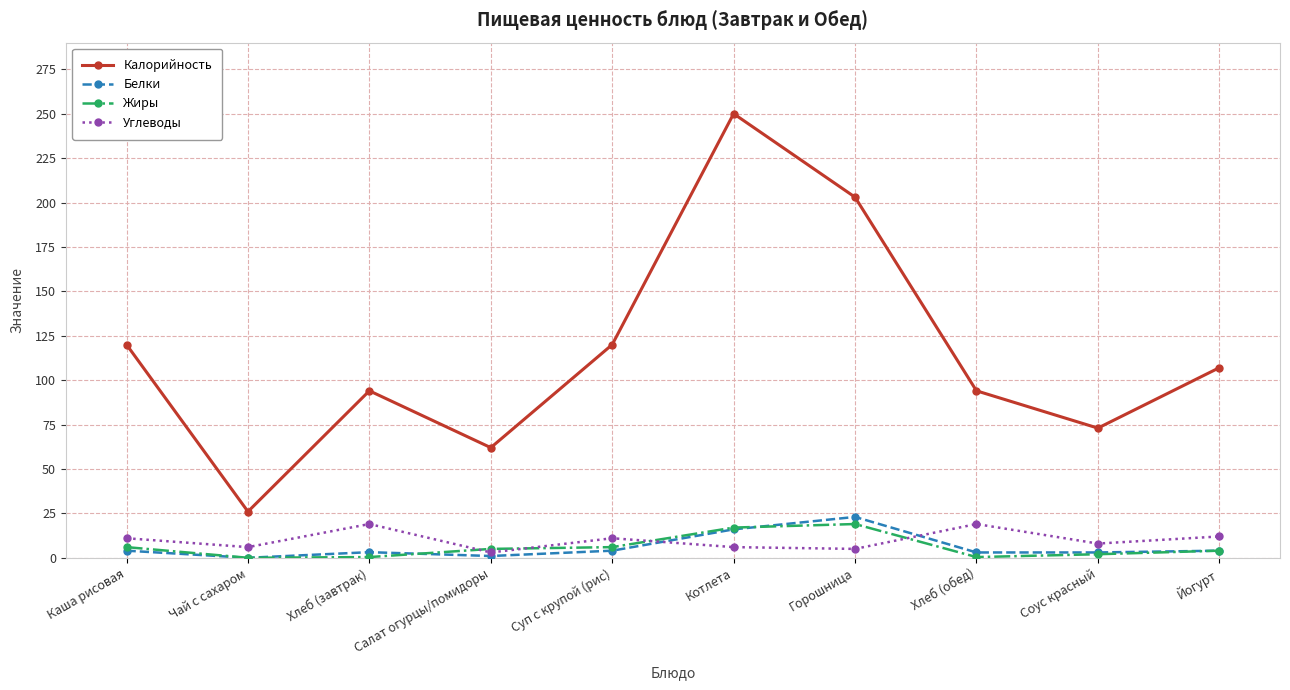

What is the difference between the highest and lowest values at Горошница?

198.0